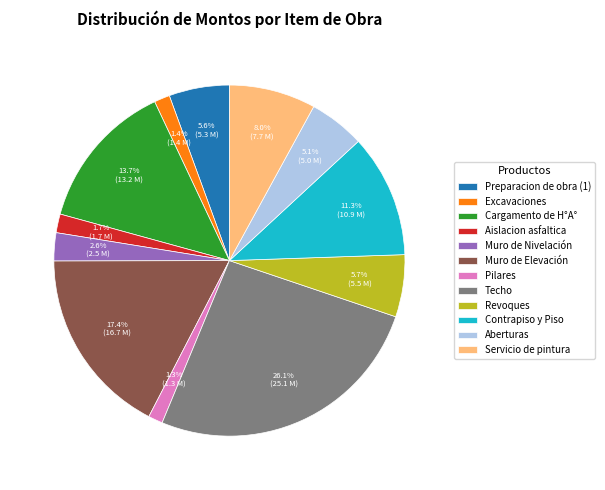

Count the number of slices in the pie.

12